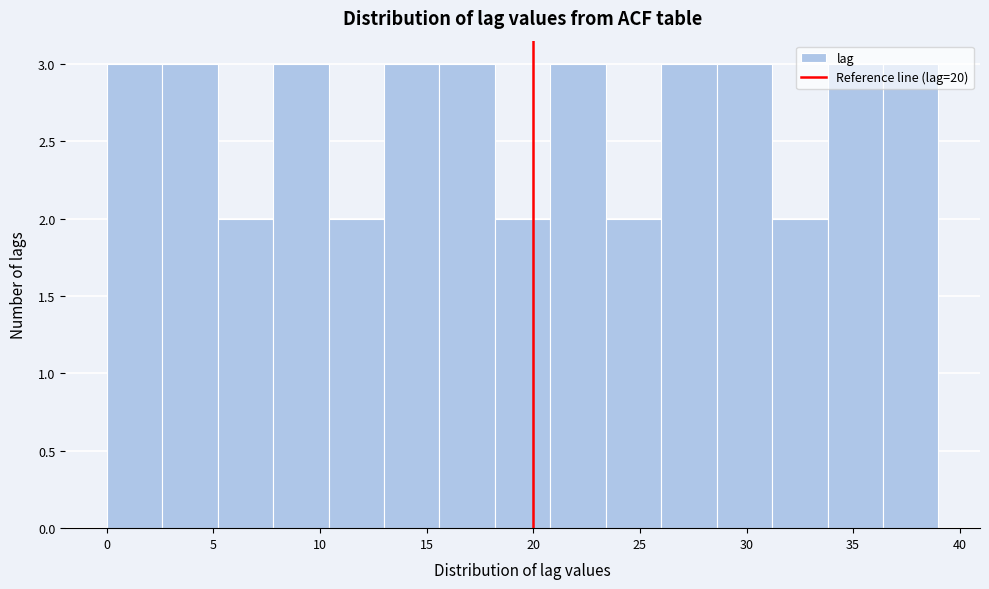

How tall is the bar that spans 20.8 to 23.4 on the x-axis? Neither the bar edges nor the heights are printed on the chart, so give them approximately, as read against the axes.

3